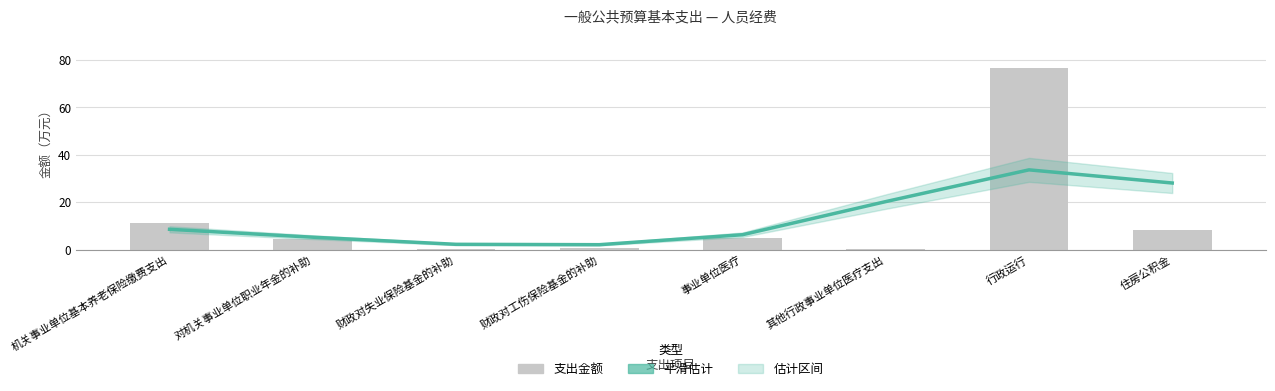

How many data points in 平滑估计 are less than 8?

4